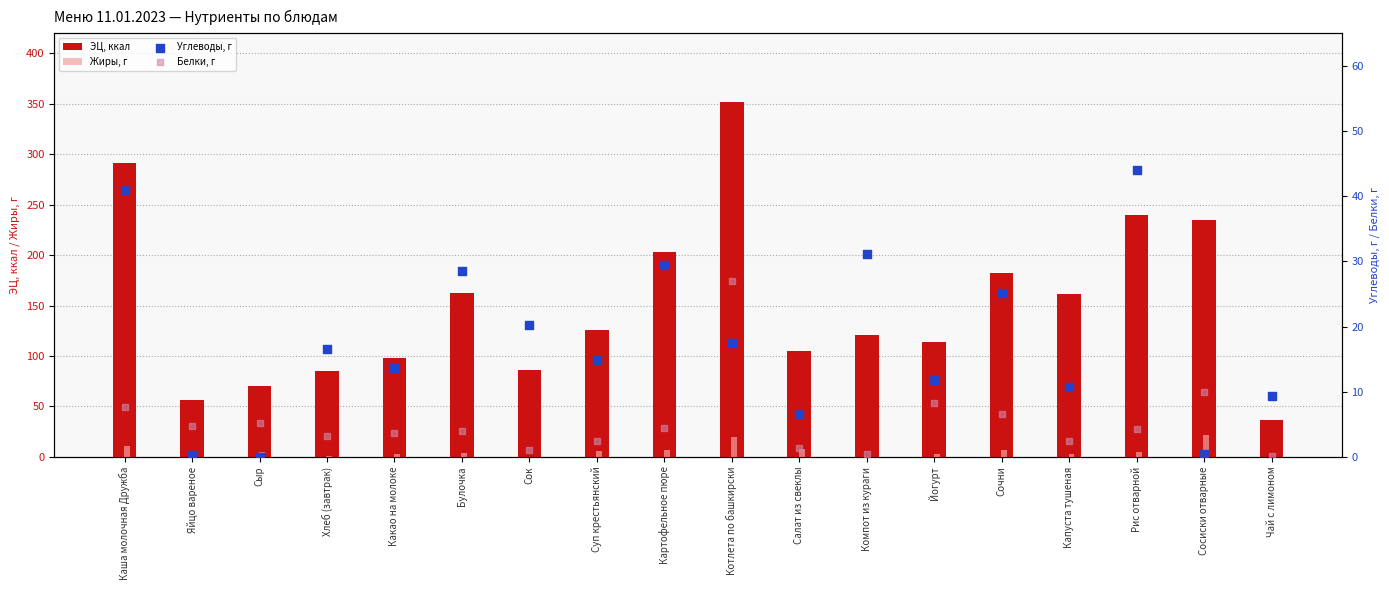

At how many categories does at least one series exceed 233?

4